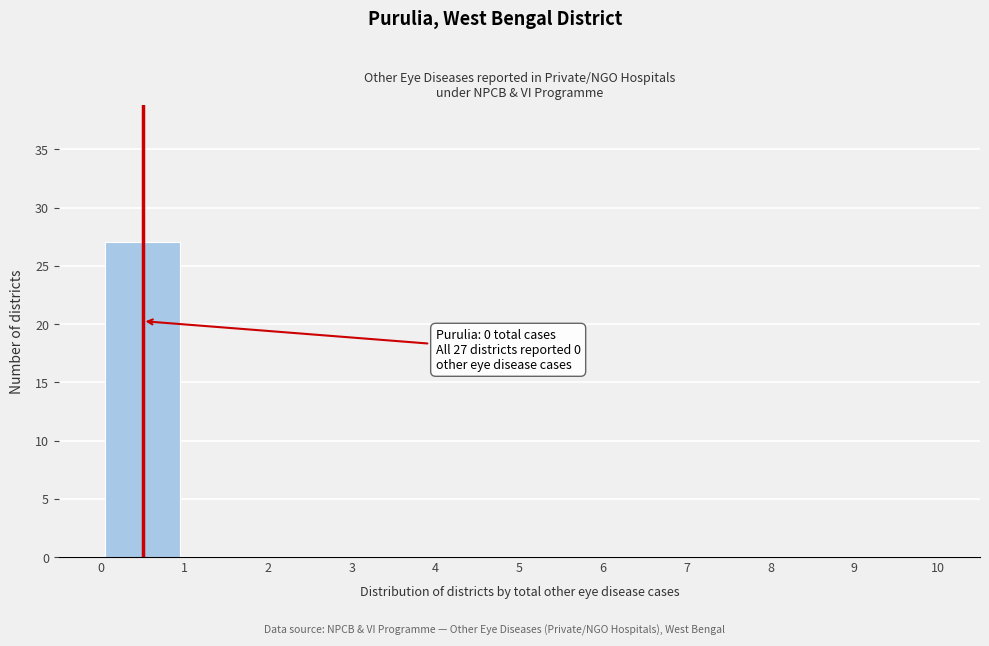

Which range on the x-axis has the tallest bar?

0 to 1